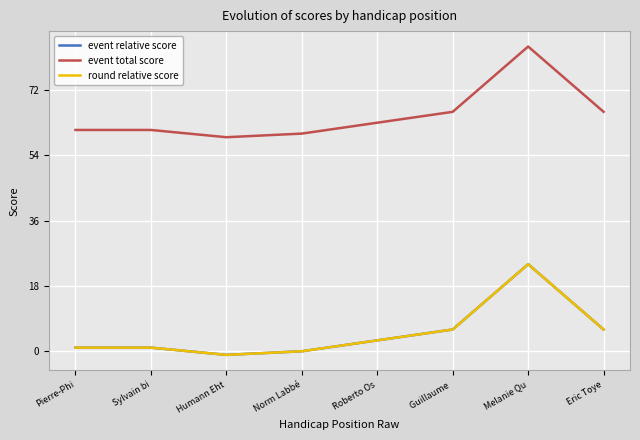

How many lines are shown in the chart?

3